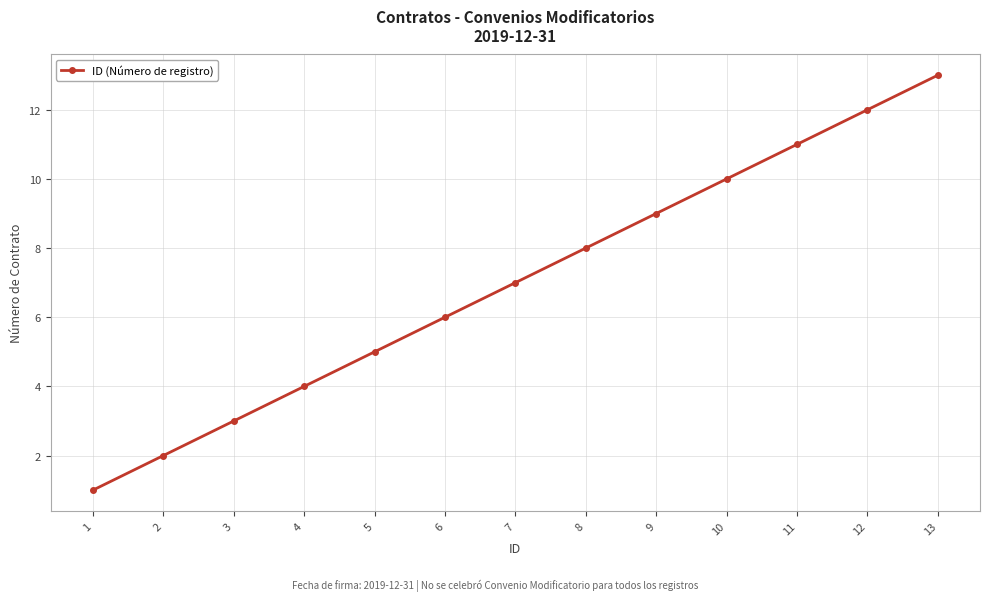

Is it true that the value at 8 is 11?

False